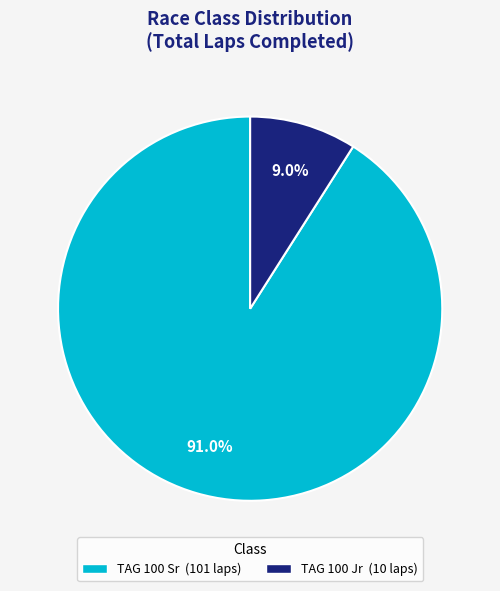

Count the number of slices in the pie.

2